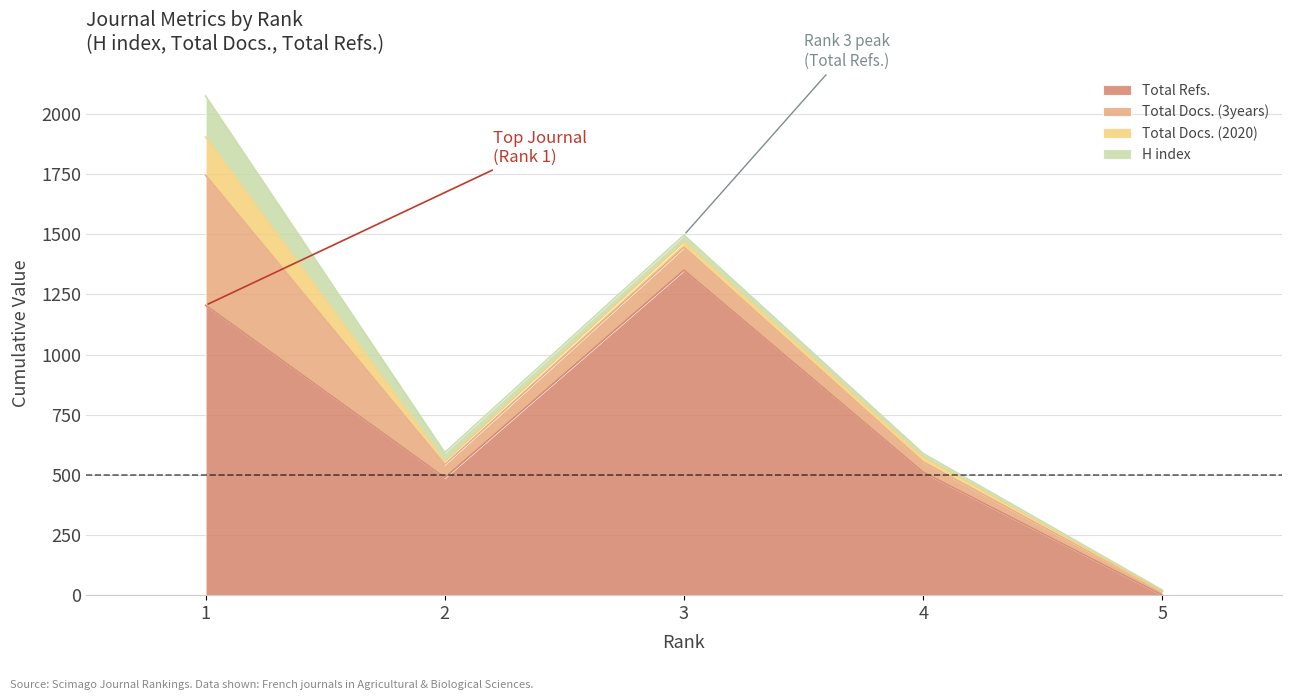

At which category is the sum across all series the highest?

1